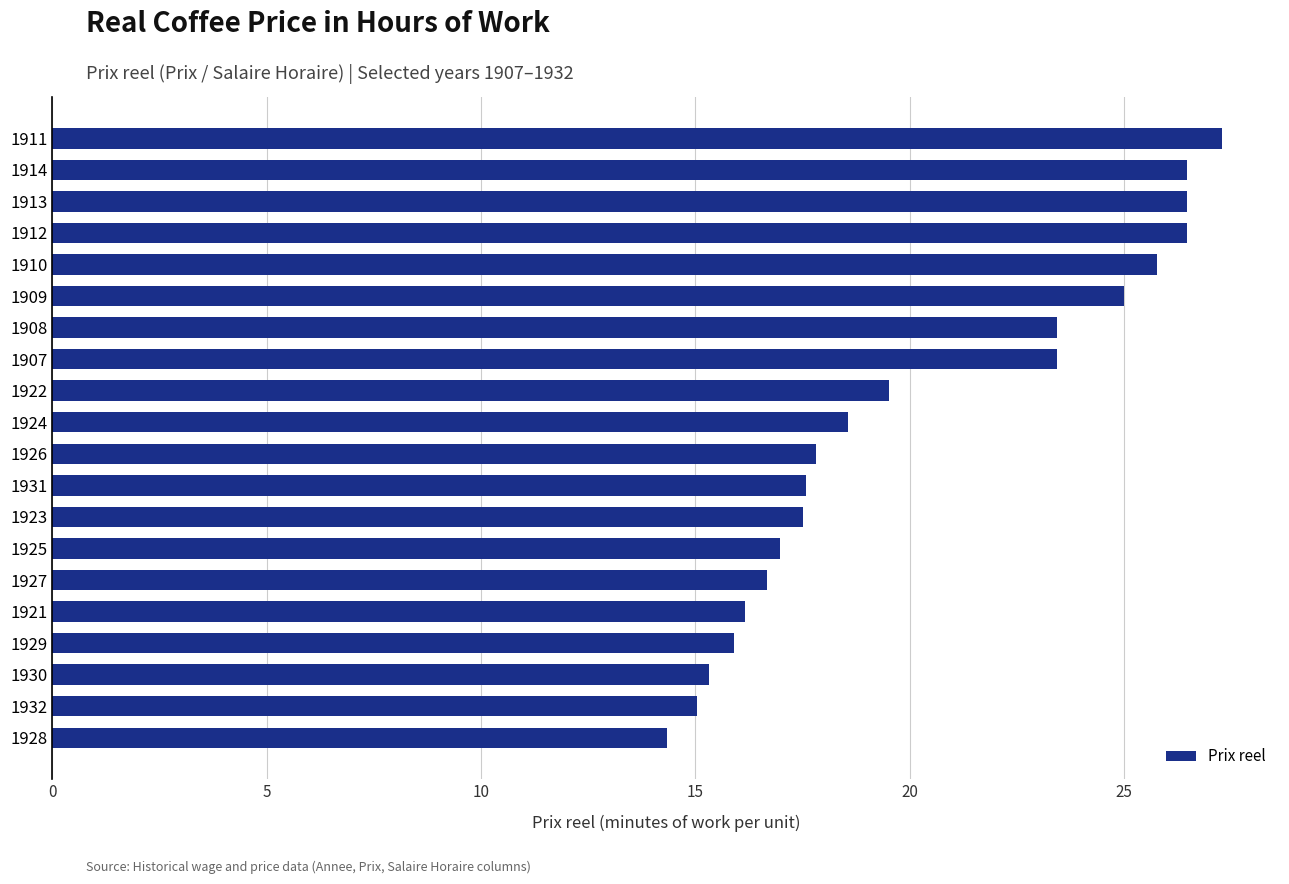

What is the difference between the maximum and minimum values?

12.9